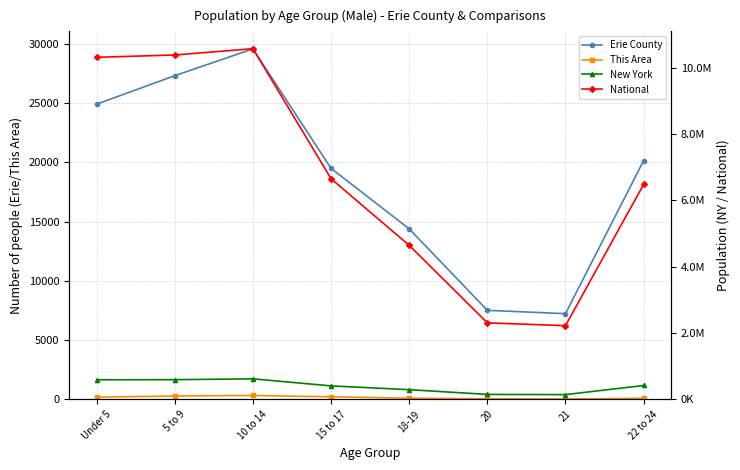

Is it true that New York equals 406797 at 15 to 17?

True